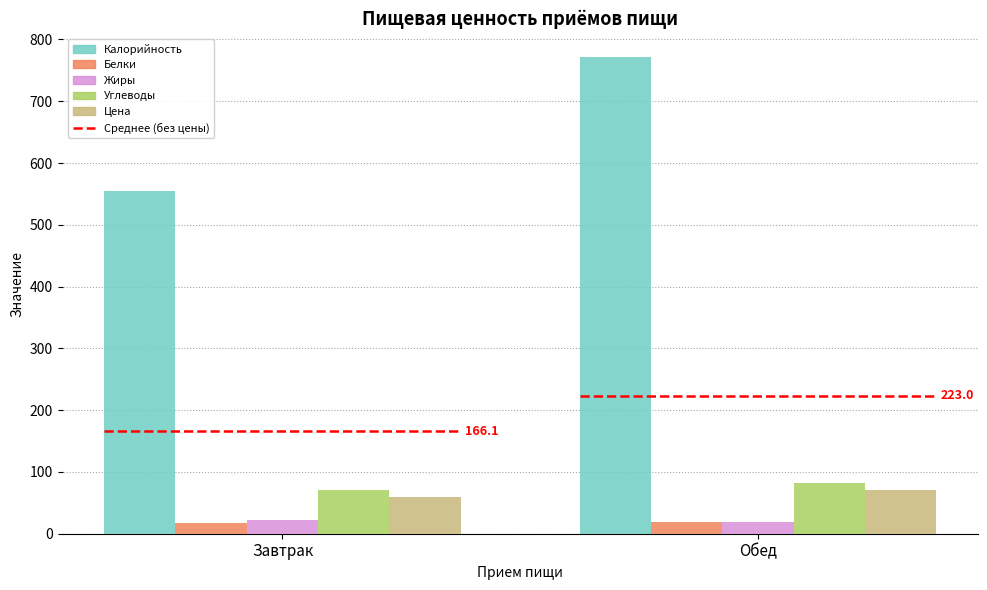

How many bars are there in total?

10